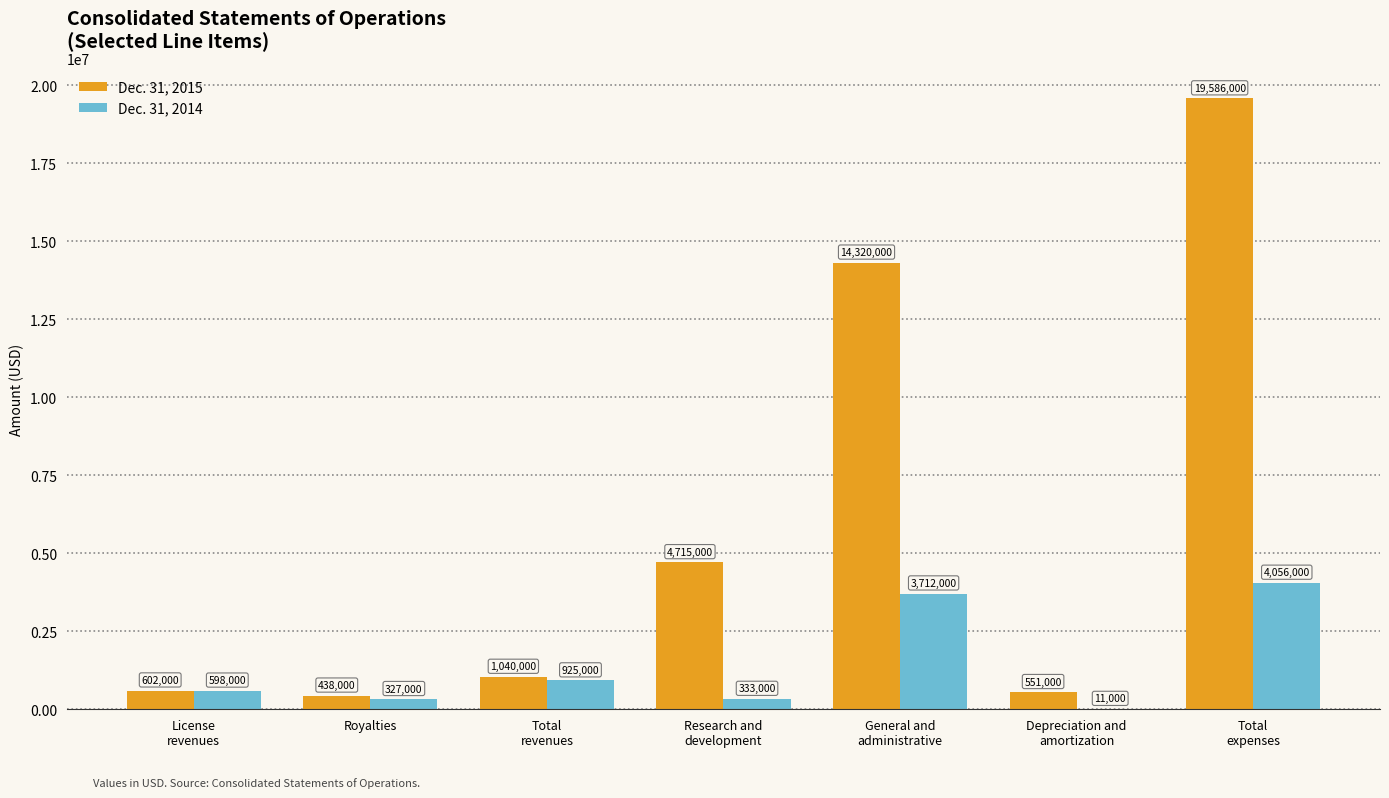

What is the total value across all series at Royalties?

765000